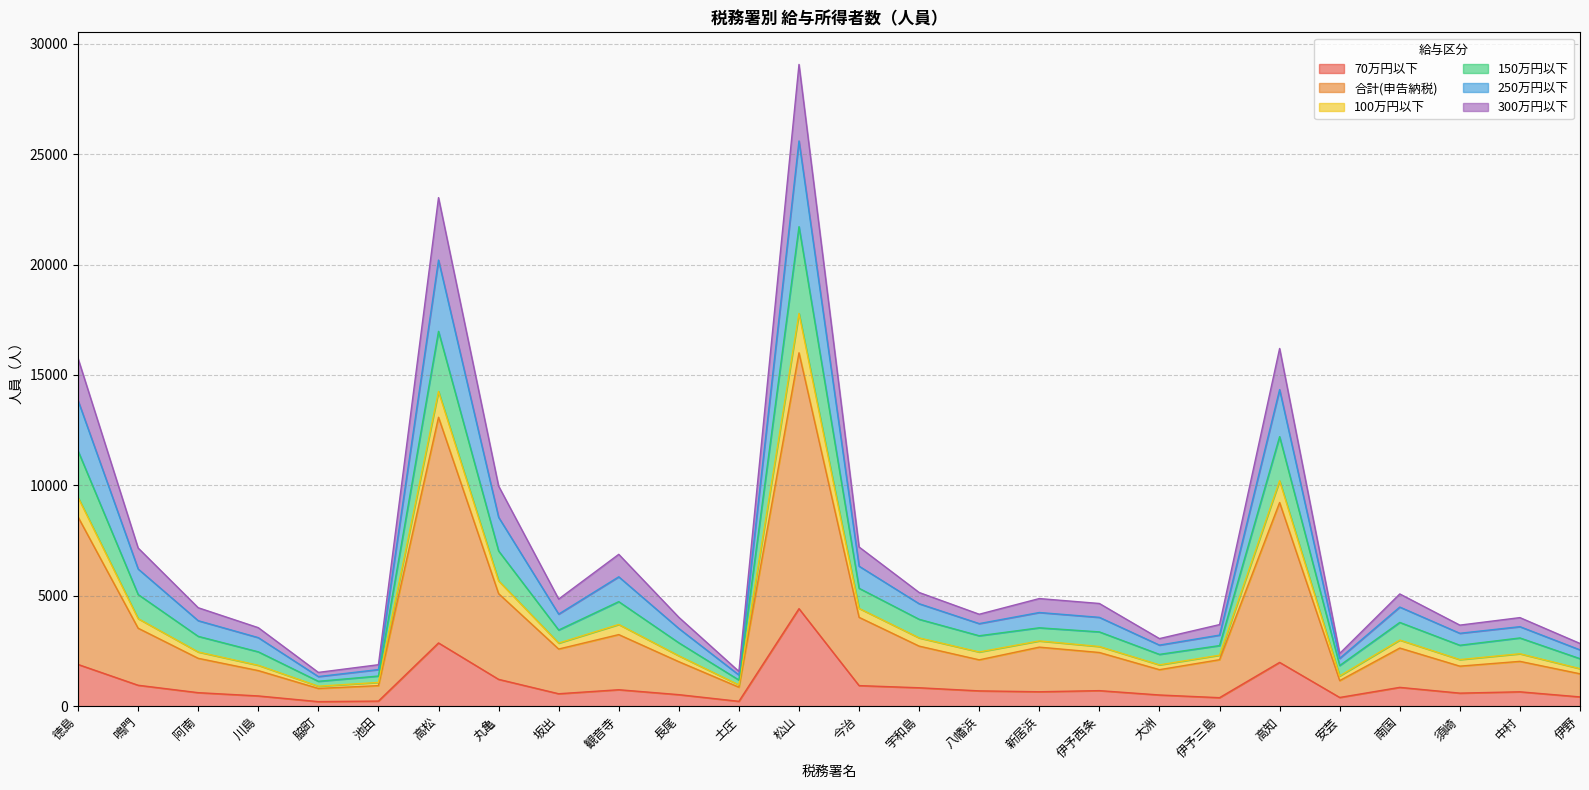

In 300万円以下, how many points are higher than both neighbors (excluding endpoints)?

7